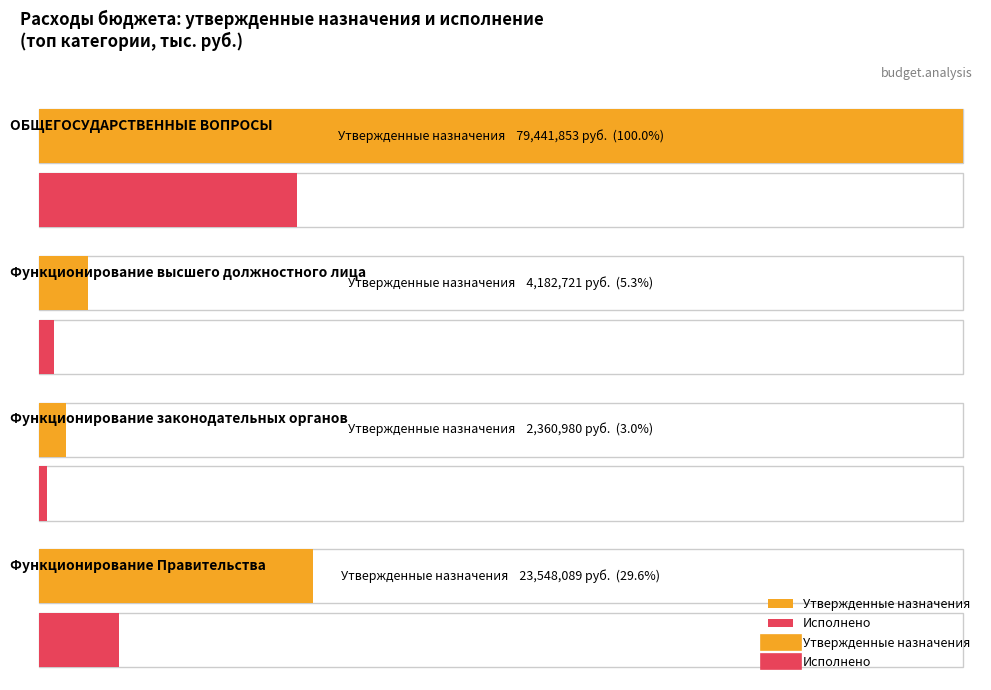

What is the difference between the highest and lowest values at ОБЩЕГОСУДАРСТВЕННЫЕ ВОПРОСЫ?

57241647.7